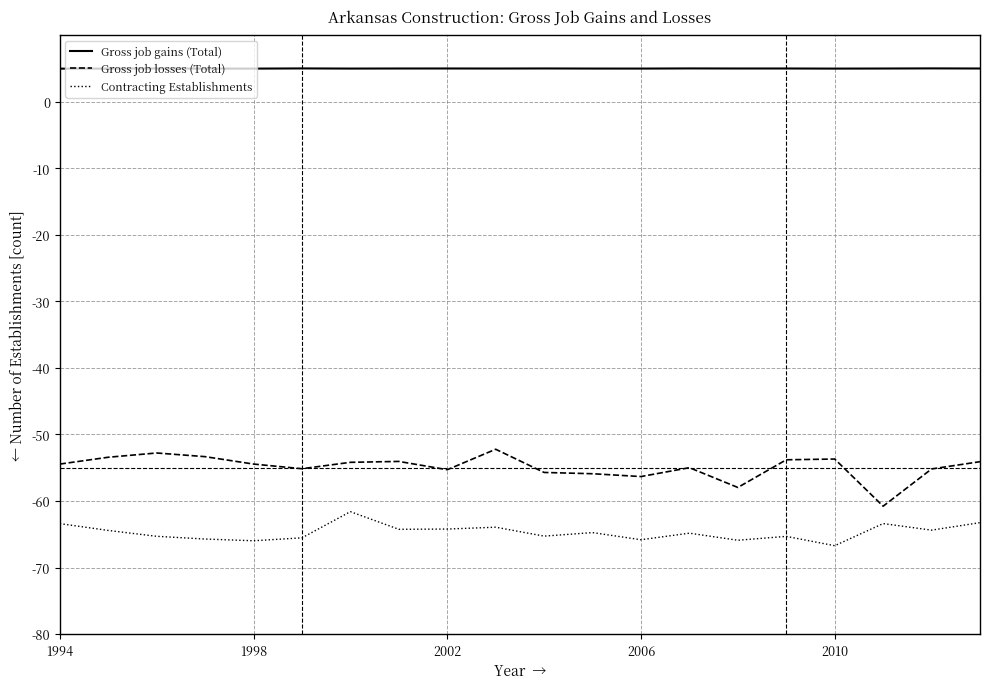

Count the number of data series in this chart.

3